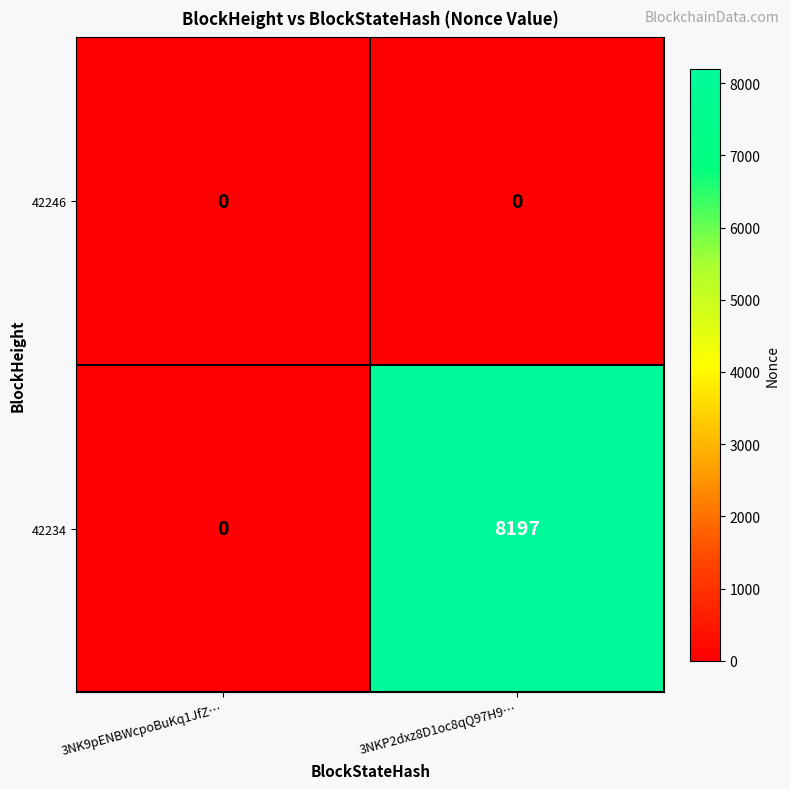

What is the difference between the 42234 values at 3NKP2dxz8D1oc8qQ97H9… and 3NK9pENBWcpoBuKq1JfZ…?

8197